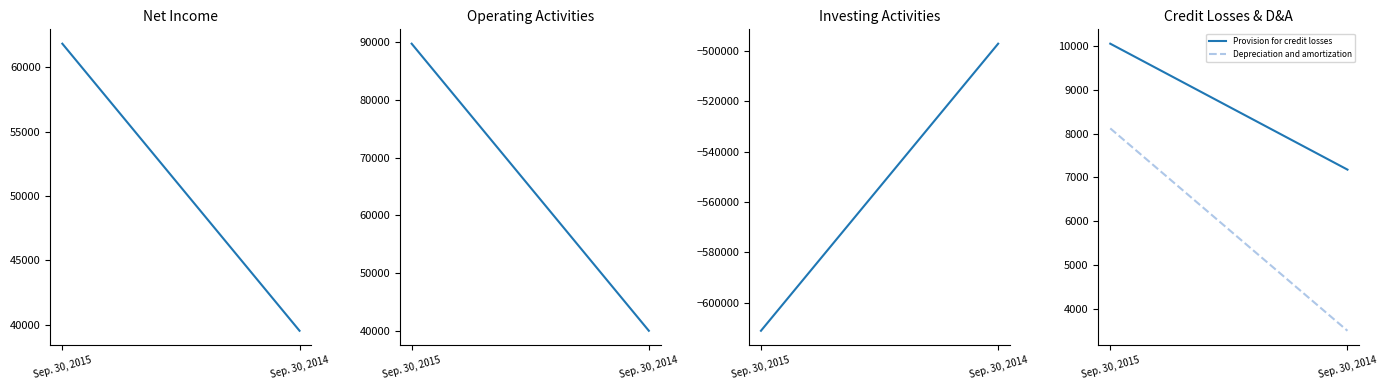

What is the greatest value displayed?

89687